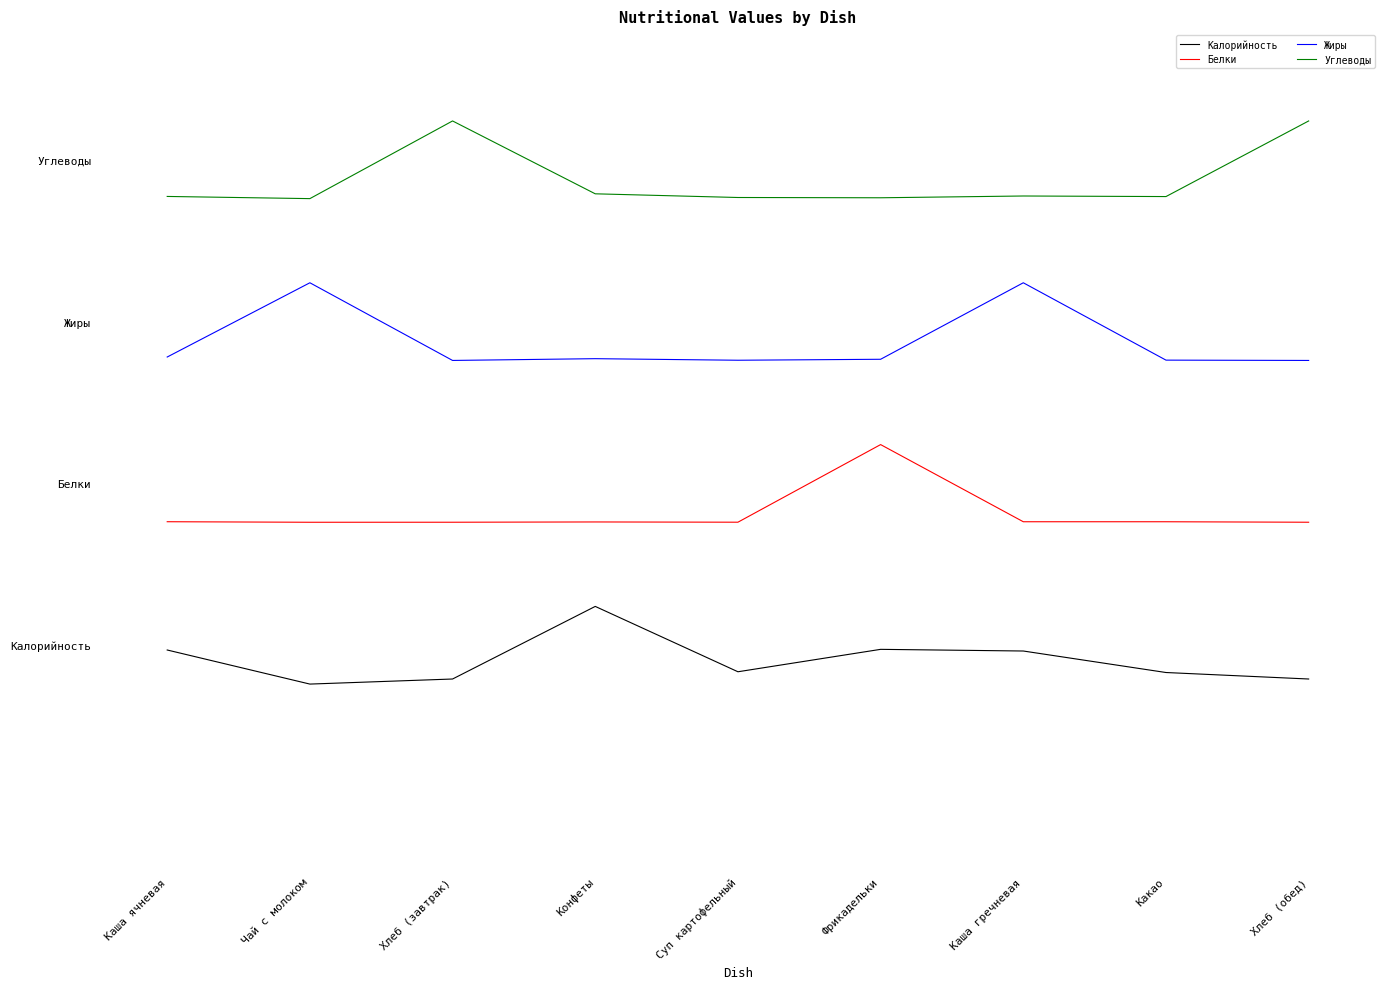

Rank the series at Фрикадельки from lowest to highest value.

Калорийность, Белки, Жиры, Углеводы